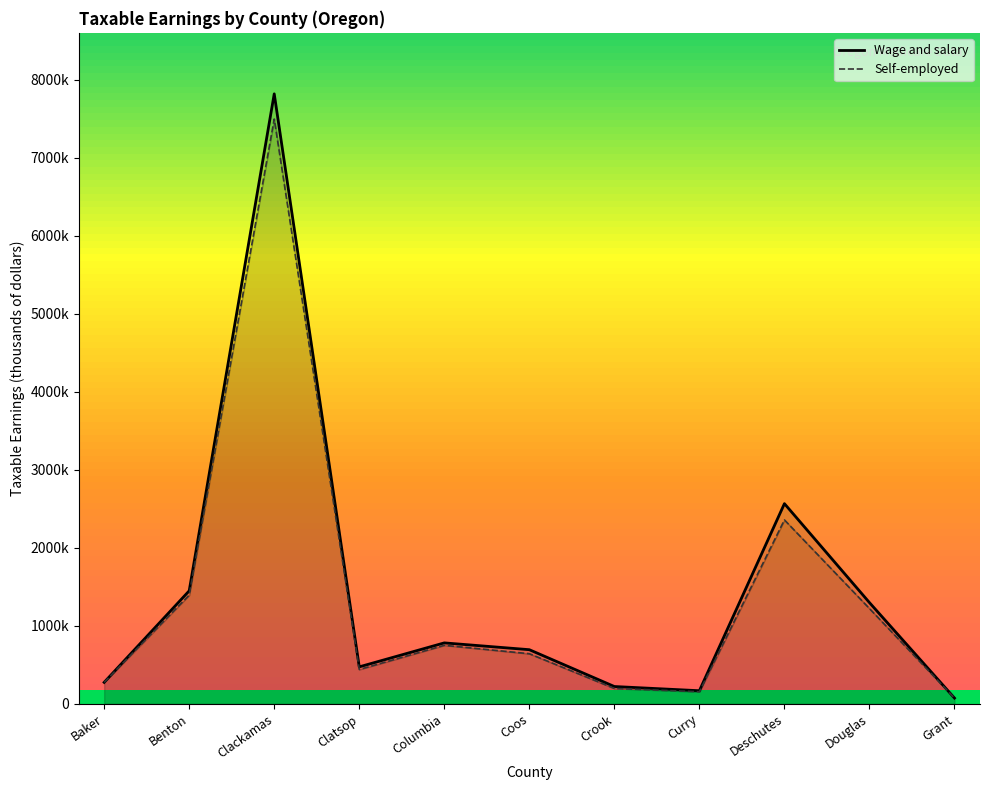

What is the change in value from Crook to Curry?

-42763